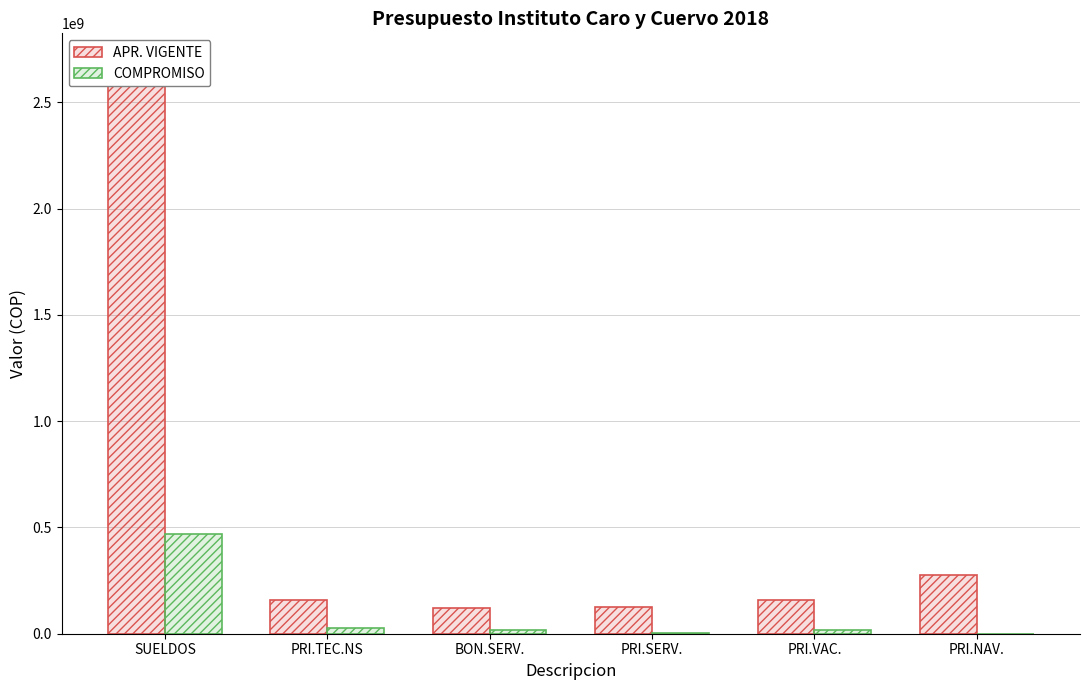

What is the difference between the highest and lowest values at SUELDOS?

2219906263